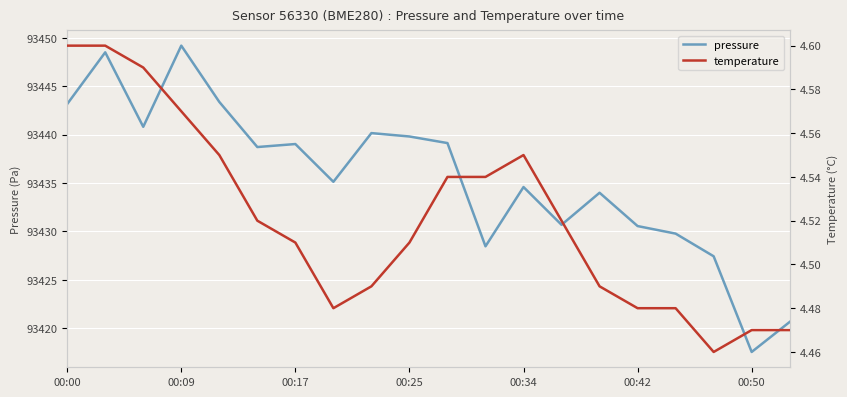

The pressure series shows 131582.4 at 00:25. True or false?

False